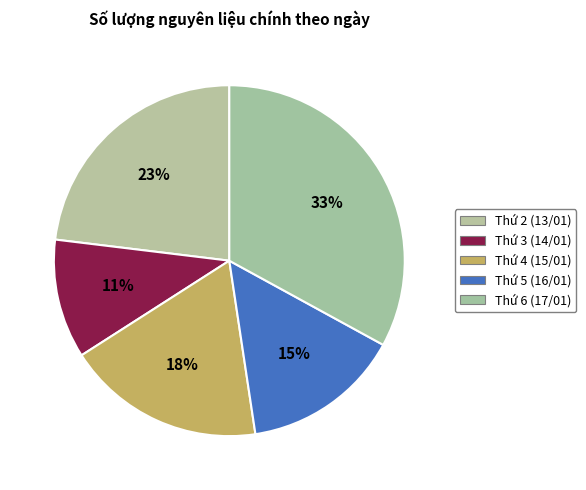

To the nearest percent, what is the combined percentage of Thứ 3 (14/01) and Thứ 6 (17/01)?

44%